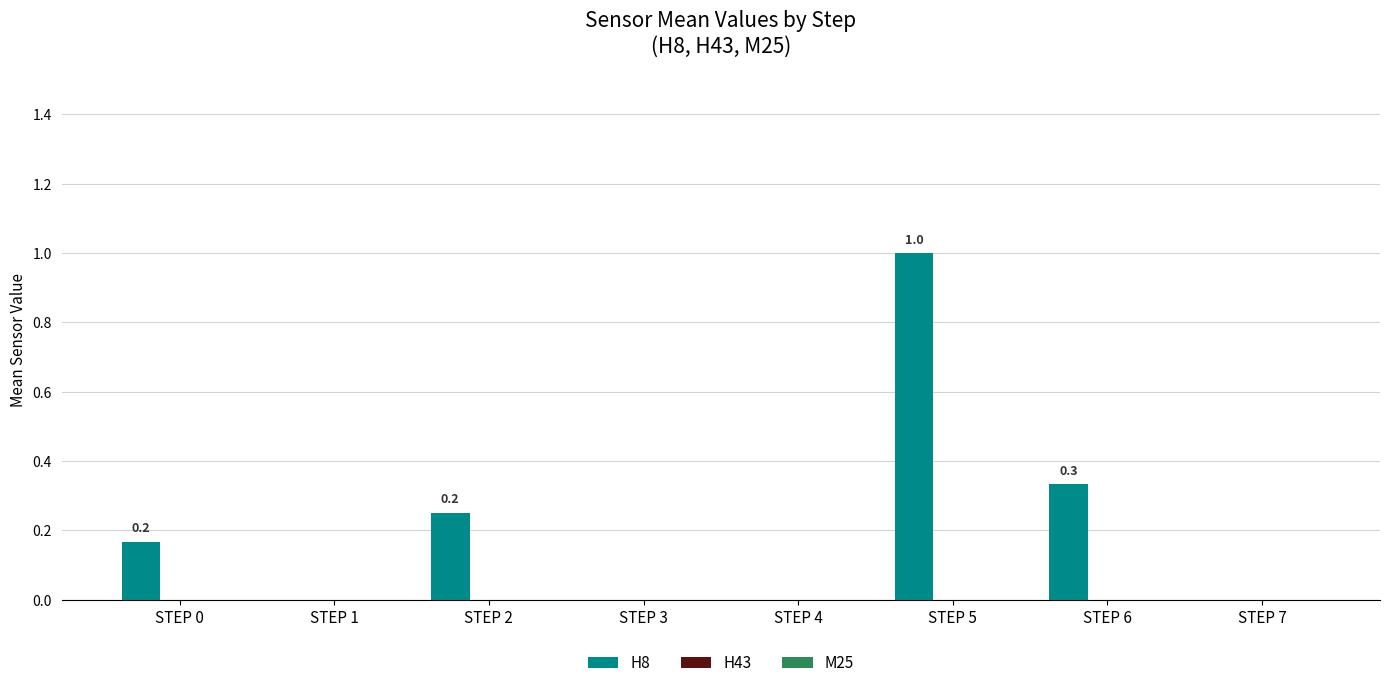

Which label corresponds to the largest value in the chart?

STEP 5